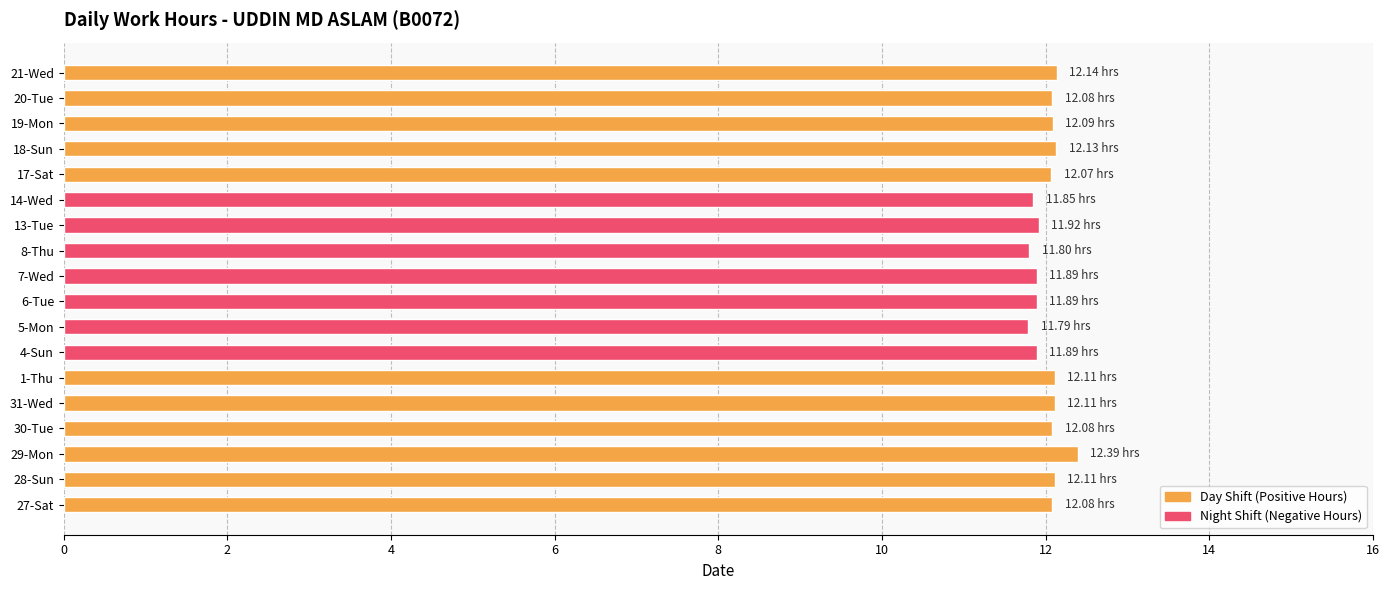

How many values are between 11 and 12?

7